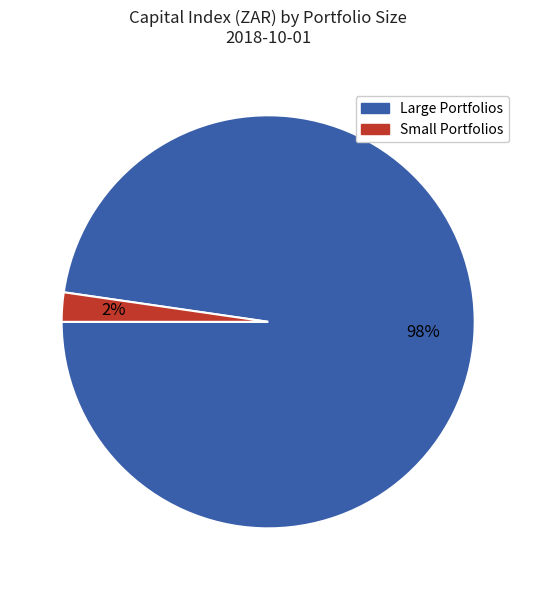

To the nearest percent, what is the average slice percentage?

50%